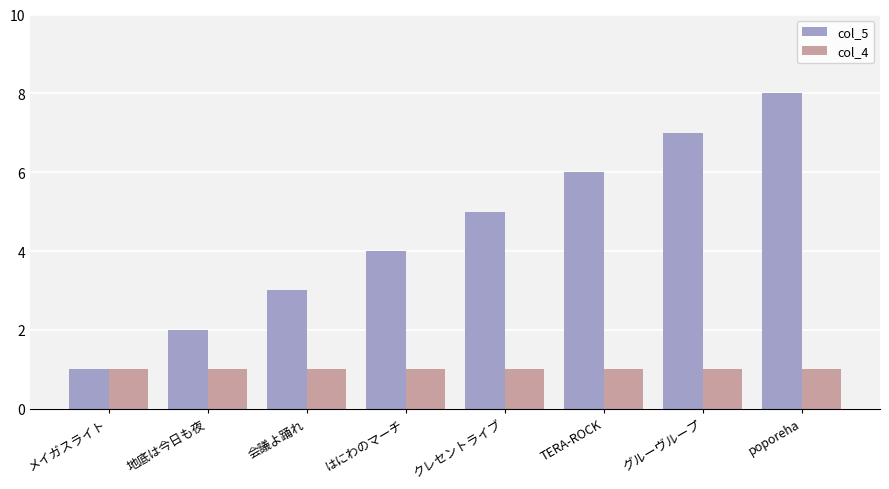

Which series has the widest spread of values?

col_5